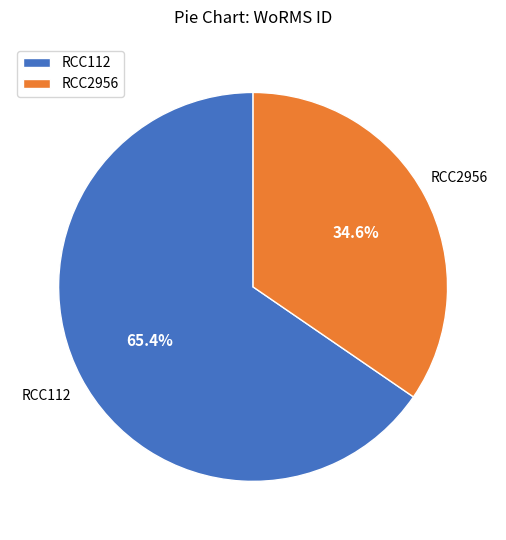

What percentage do RCC112 and RCC2956 together represent?

100.0%